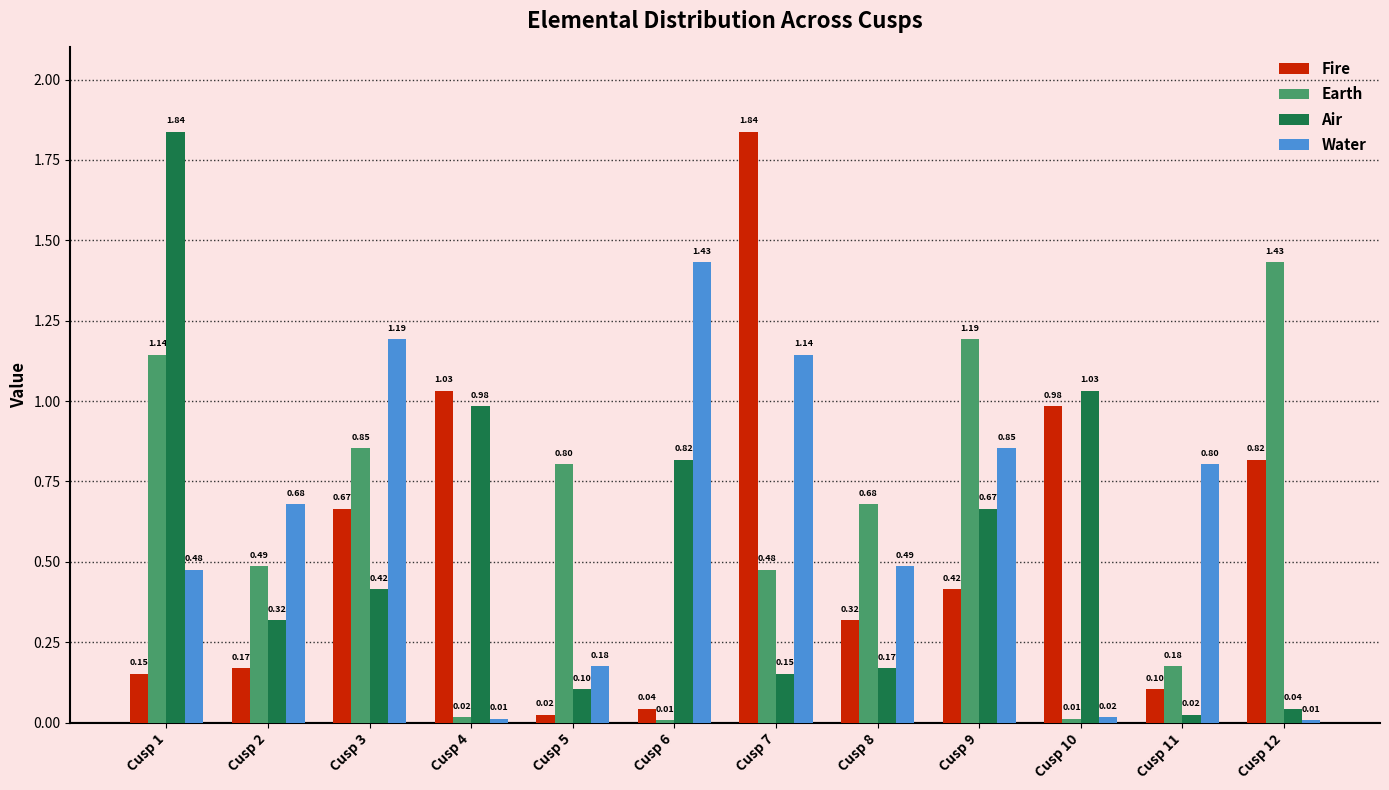

What are all the series names shown in the legend?

Fire, Earth, Air, Water